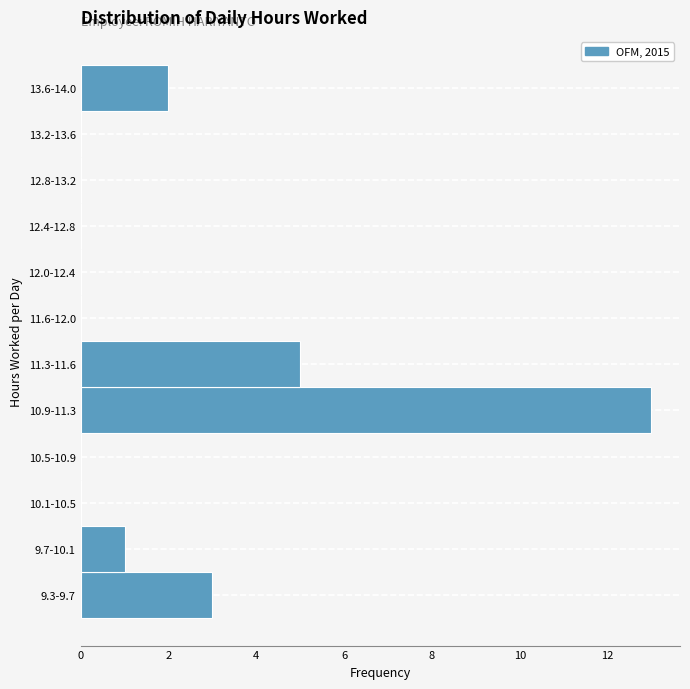

Reading bottom to top, what are all the values shown in this chart?

9.3-9.7=3	9.7-10.1=1	10.1-10.5=0	10.5-10.9=0	10.9-11.3=13	11.3-11.6=5	11.6-12.0=0	12.0-12.4=0	12.4-12.8=0	12.8-13.2=0	13.2-13.6=0	13.6-14.0=2